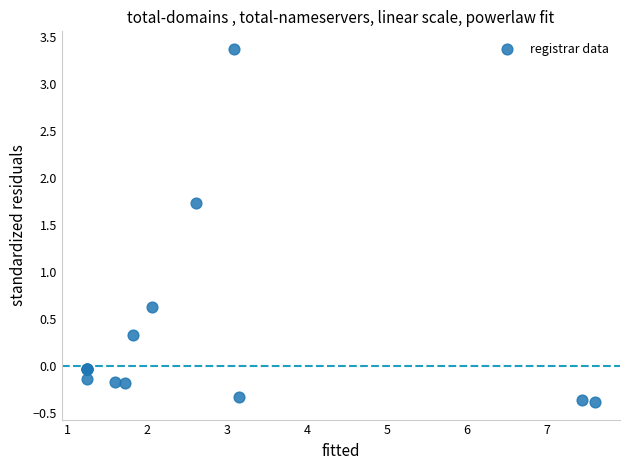

What Y value in the scatter plot is closest to 1?

0.6